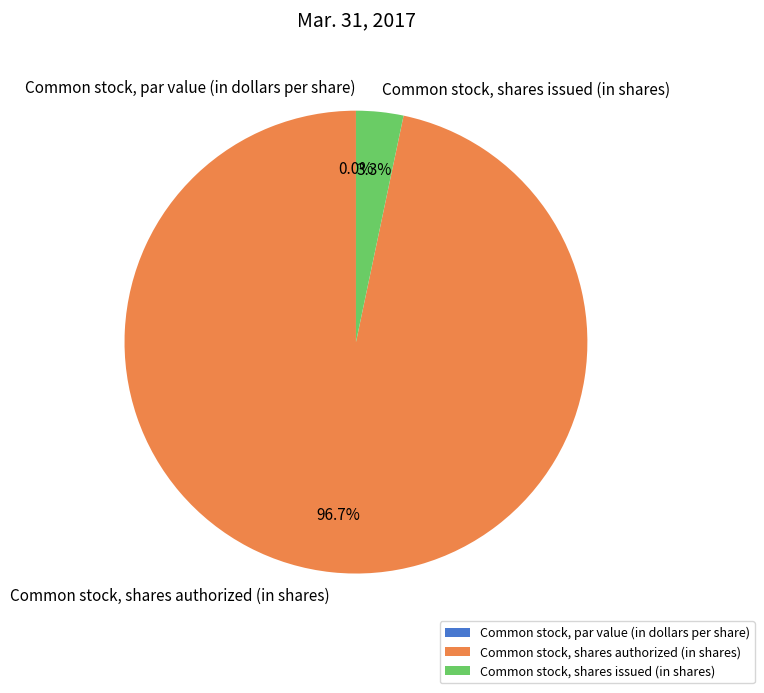

What is the total percentage of Common stock, shares issued (in shares) and Common stock, shares authorized (in shares)?

100.0%